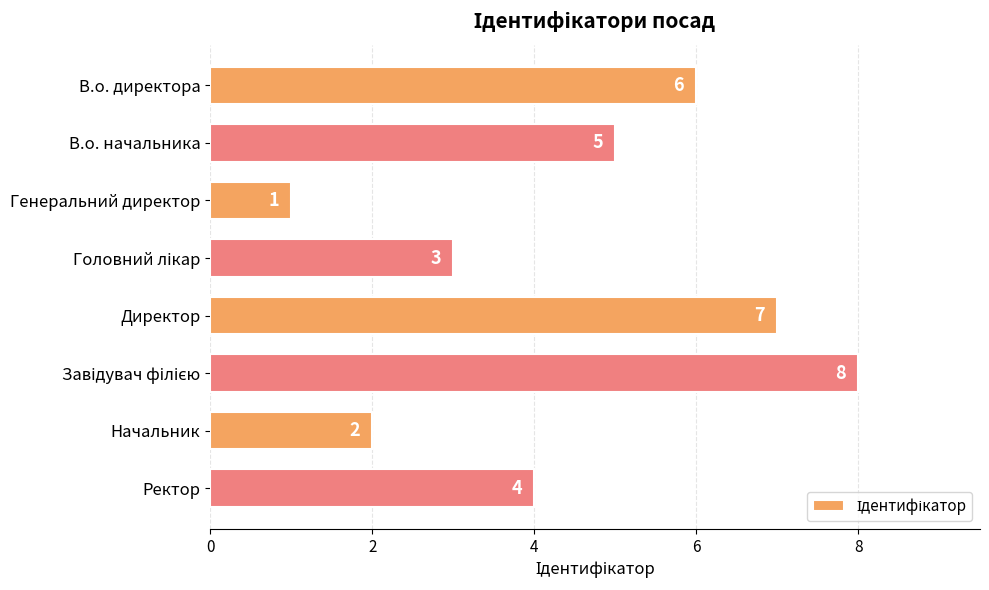

What is the greatest value displayed?

8